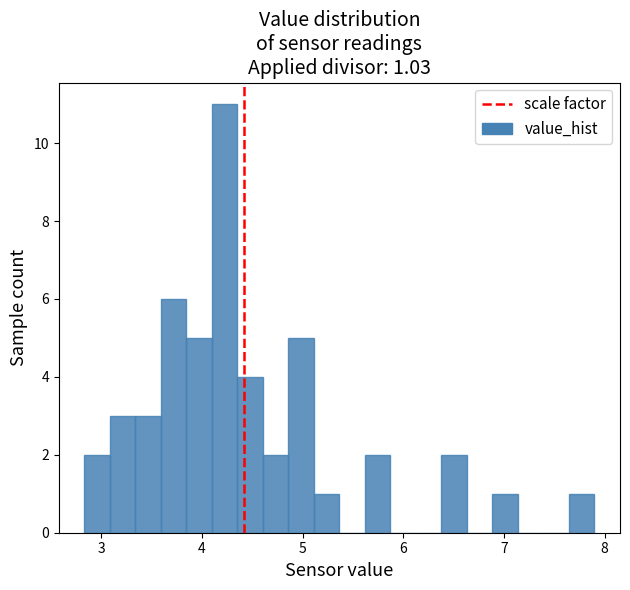

Read against the x-axis, roughly where is the centre of the tallest bar?

4.2